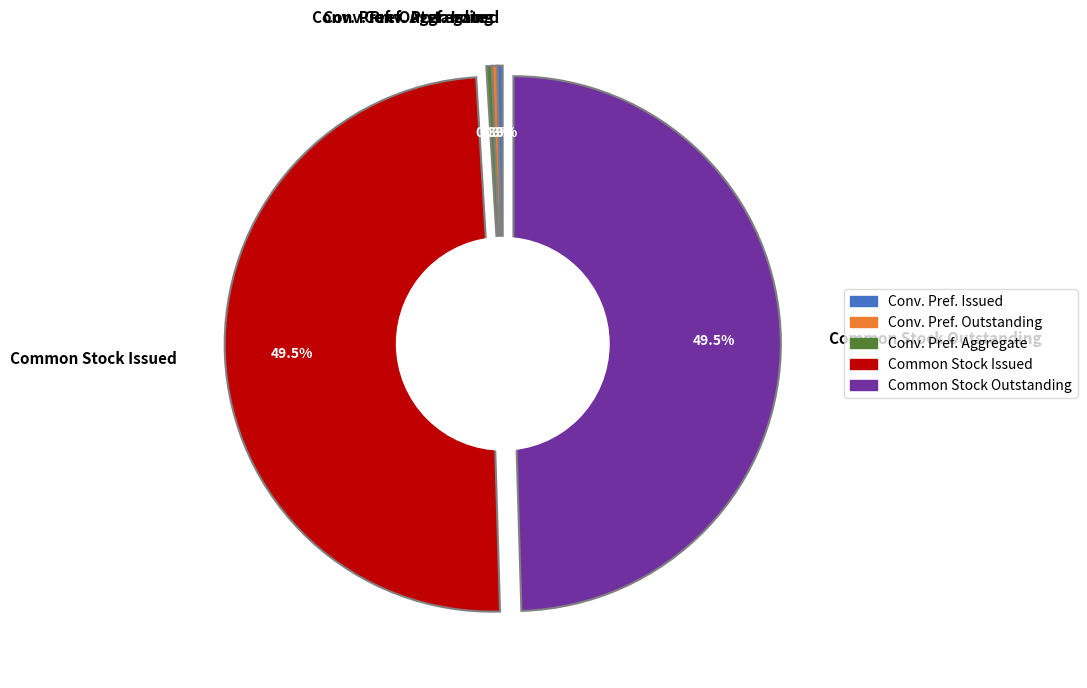

Approximately how many times larger is the value at Convertible preferred stock, shares issued compared to Convertible preferred stock, shares outstanding?

1.0